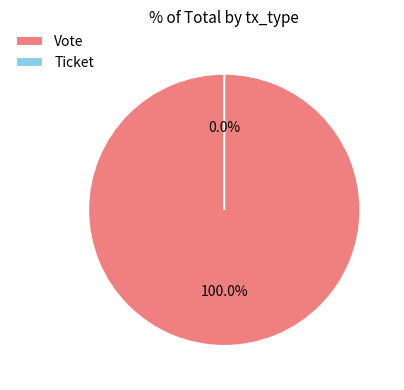

Count the number of slices in the pie.

2